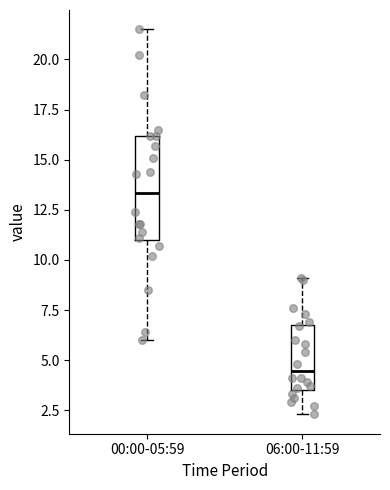

Where does the median line of the box for 00:00-05:59 sit on the y-axis? The values are not printed on the chart, so give them approximately, as read against the axis.

13.5